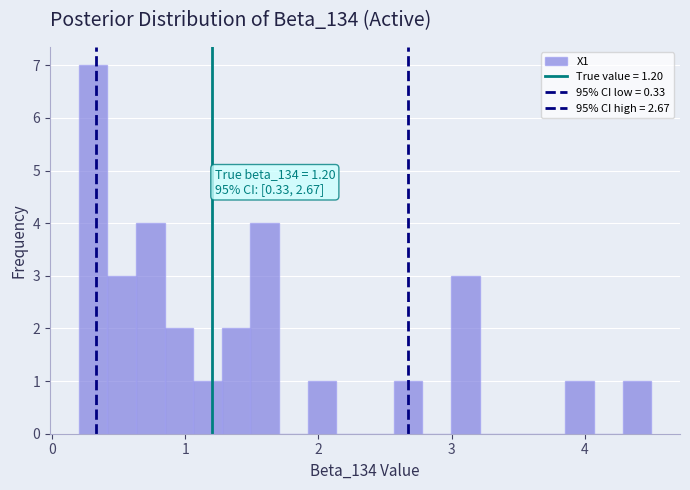

Read against the x-axis, roughly where is the centre of the tallest bar?

0.3